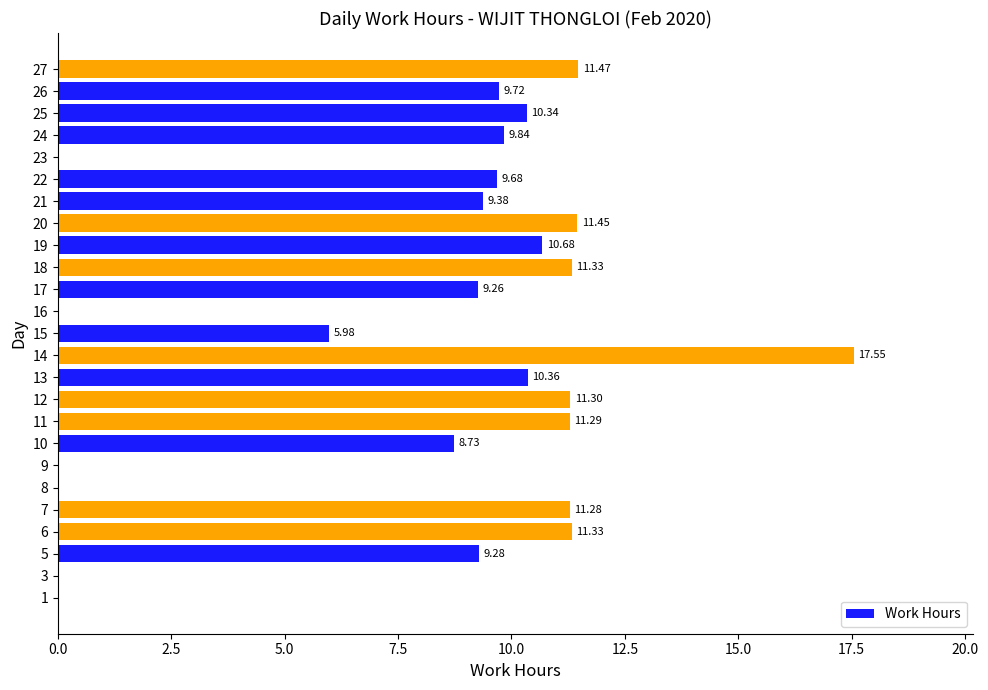

Which label corresponds to the largest value in the chart?

14